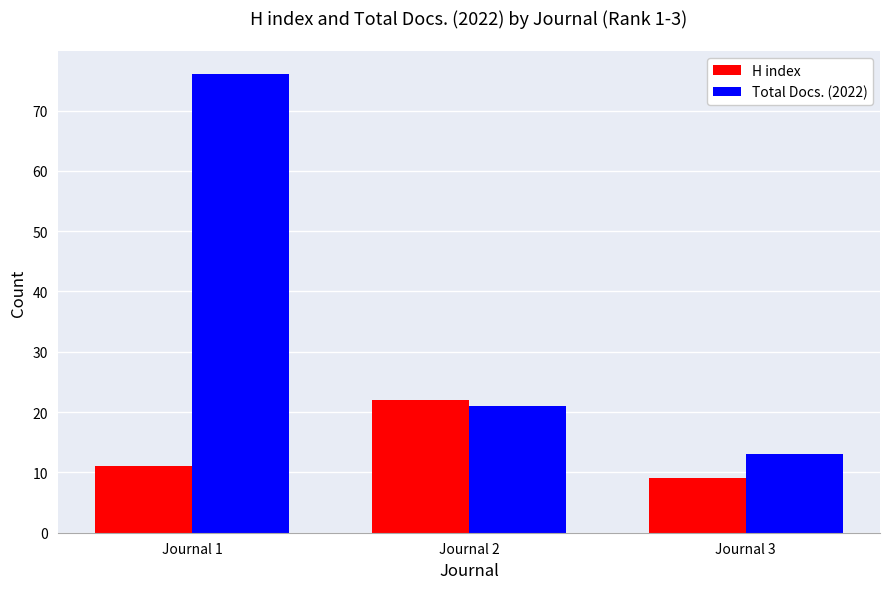

How many bars are there in each group?

2